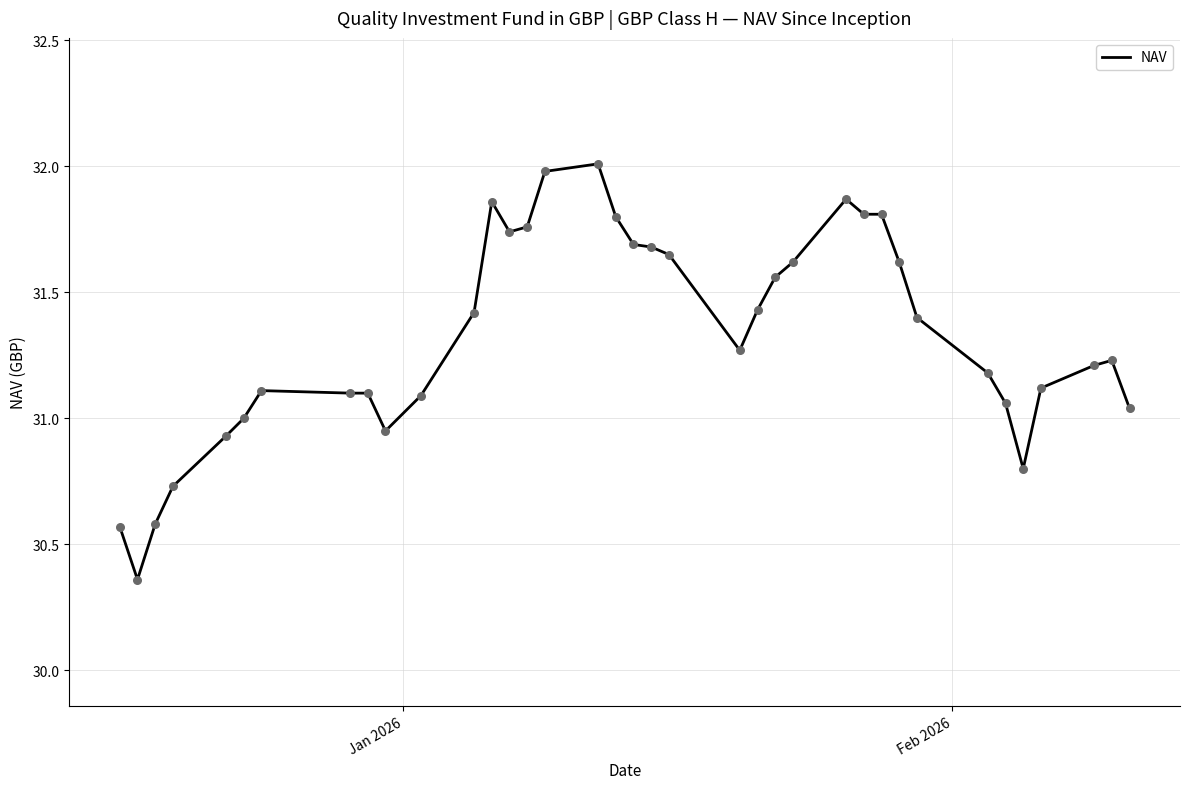

What is the maximum value shown in the chart?

32.0